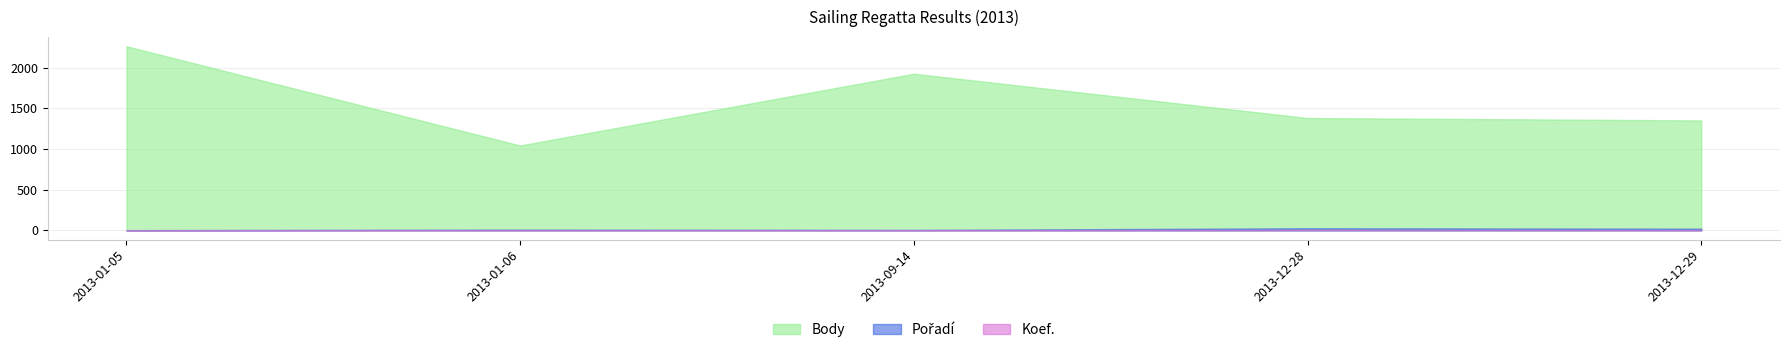

What are all the series names shown in the legend?

Body, Pořadí, Koef.